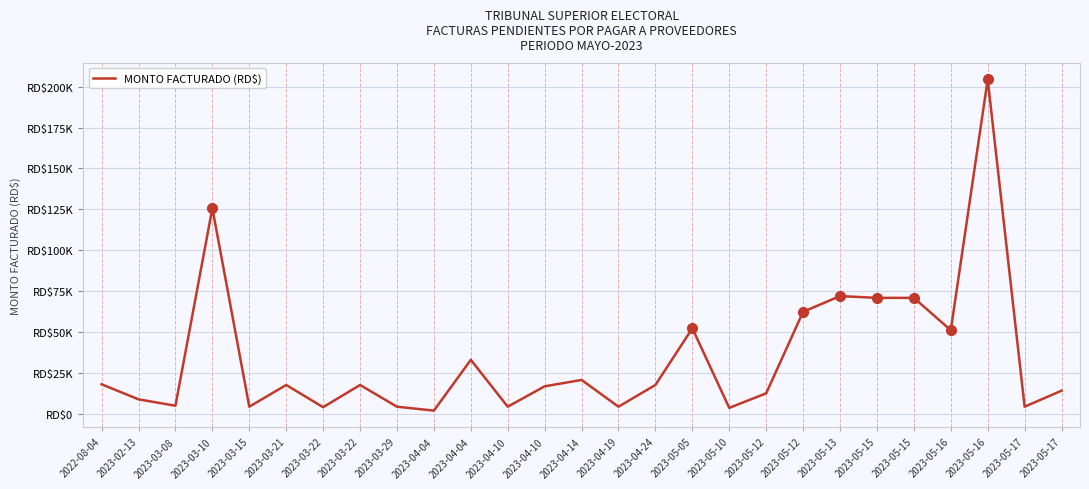

Is this an area chart (filled region under the line)?

No